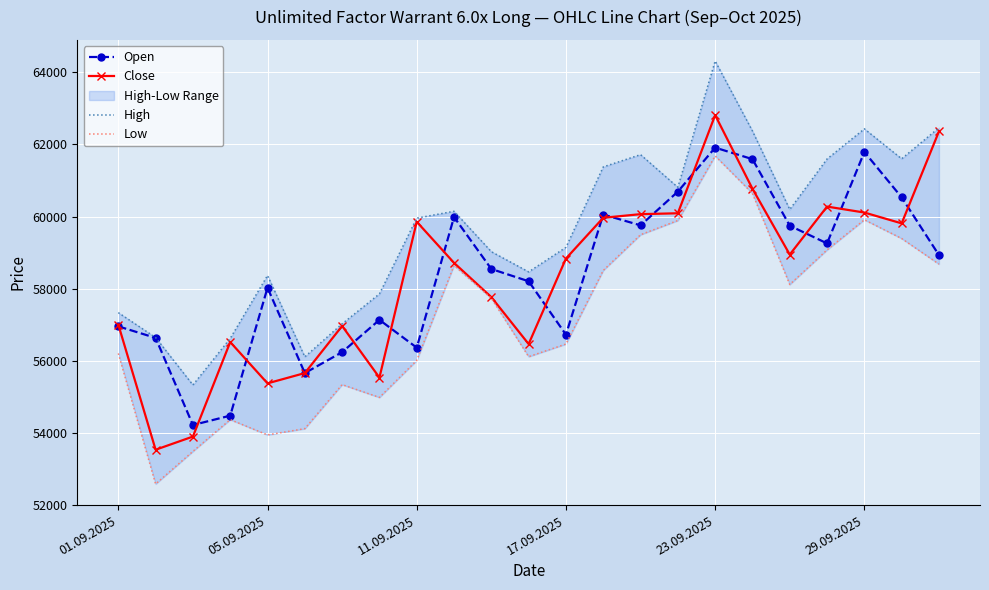

How many distinct data groups are displayed?

4